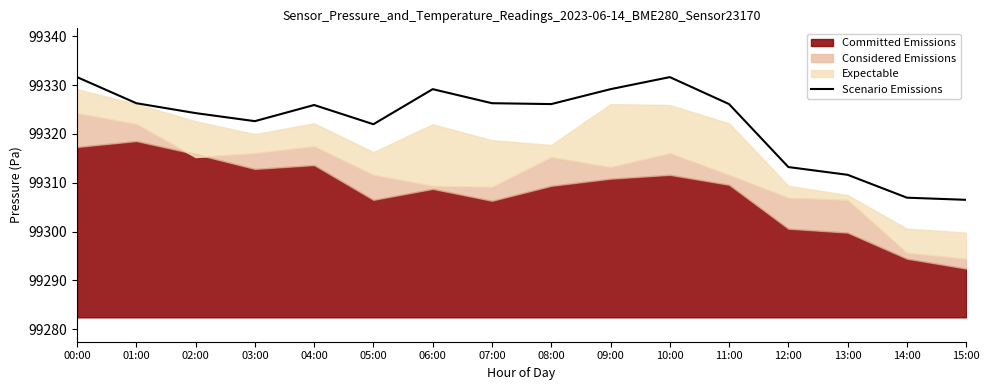

Reading left to right, list all the values displayed in this chart.

99331.7	99326.3	99324.3	99322.6	99325.9	99322.0	99329.2	99326.3	99326.1	99329.2	99331.7	99326.1	99313.2	99311.6	99306.9	99306.5